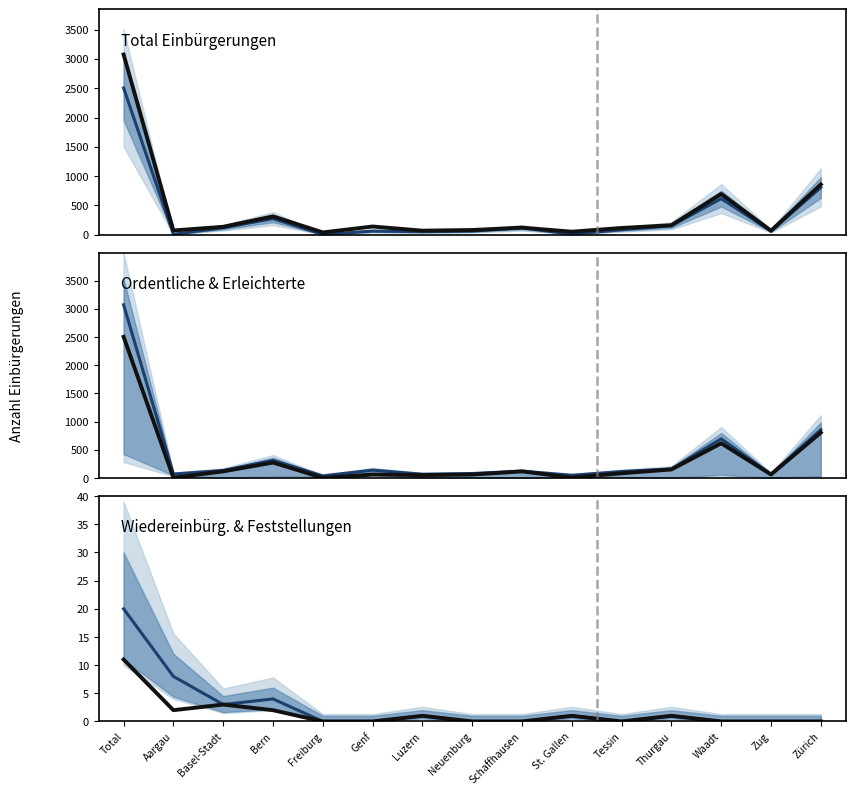

Which series has the largest total across all categories?

Total Einbürgerungen